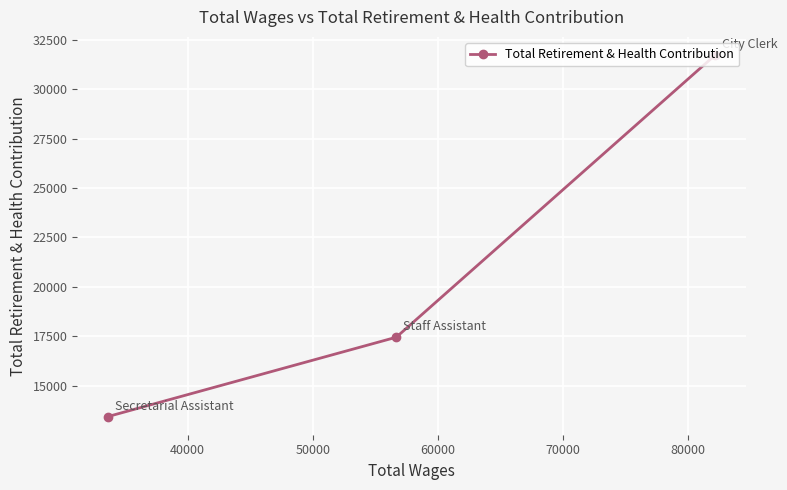

What is the minimum value shown in the chart?

13428